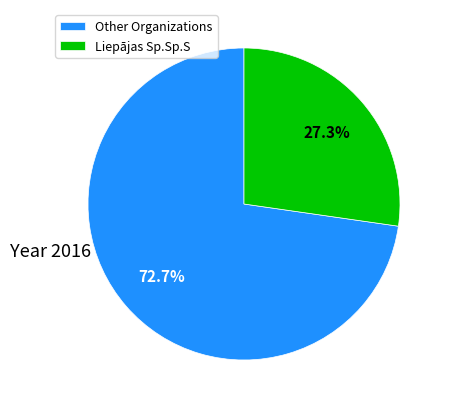

How many segments does this pie chart have?

2